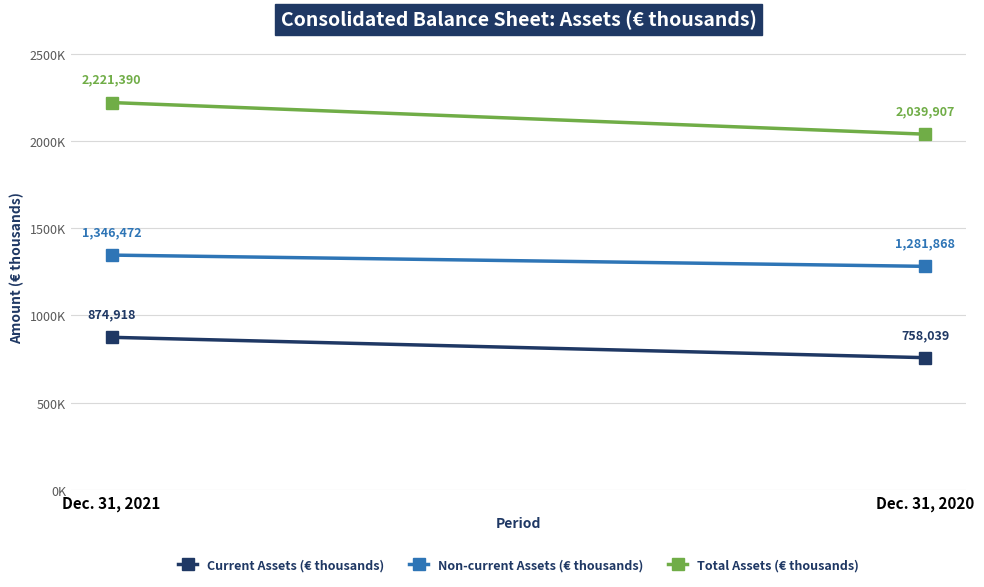

Count the number of data series in this chart.

3